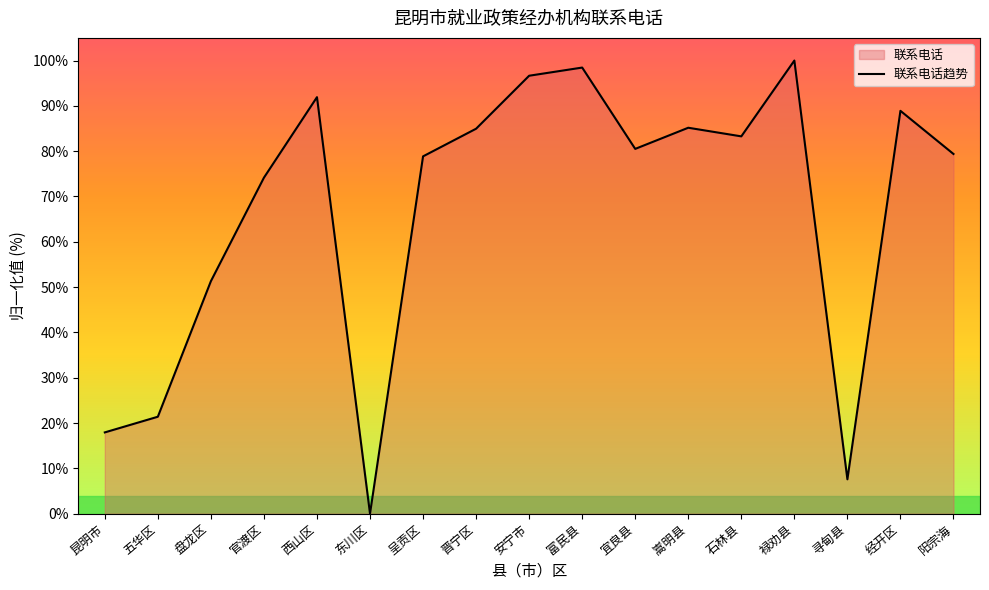

How many series are shown in this chart?

1